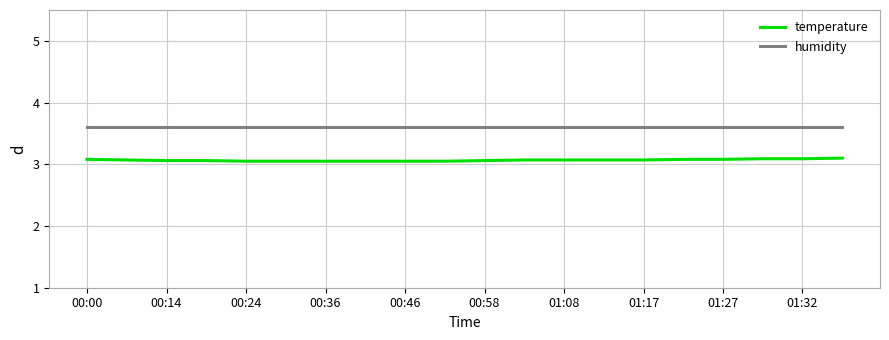

Which series has the largest range (max minus min)?

temperature